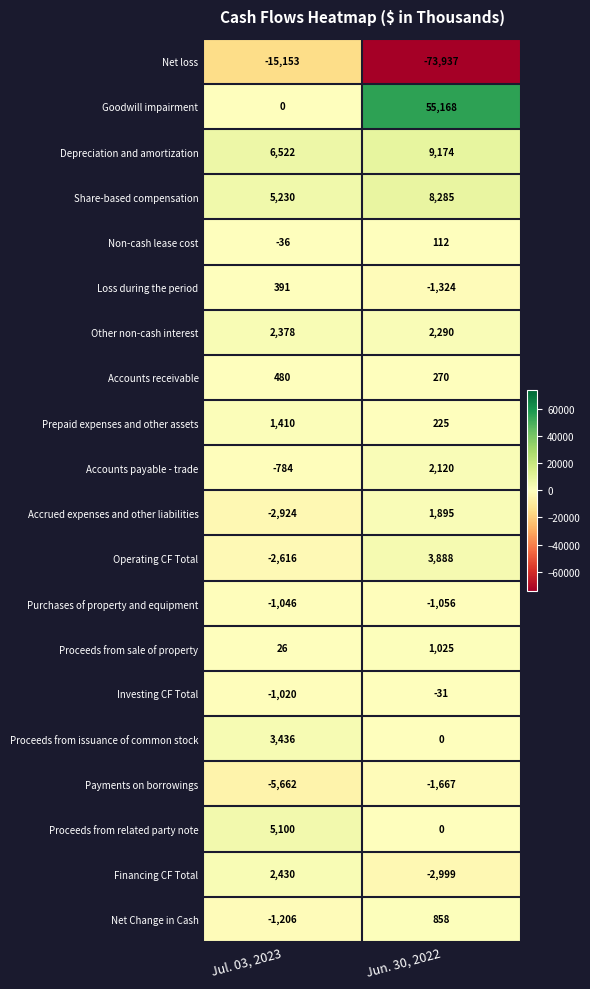

What is the approximate value of Net loss at Jul. 03, 2023?

-15153